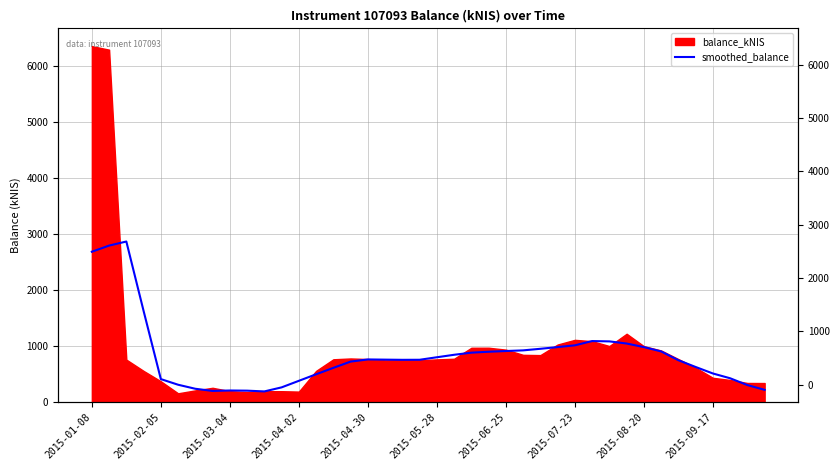

Read the value at 18.

748.8